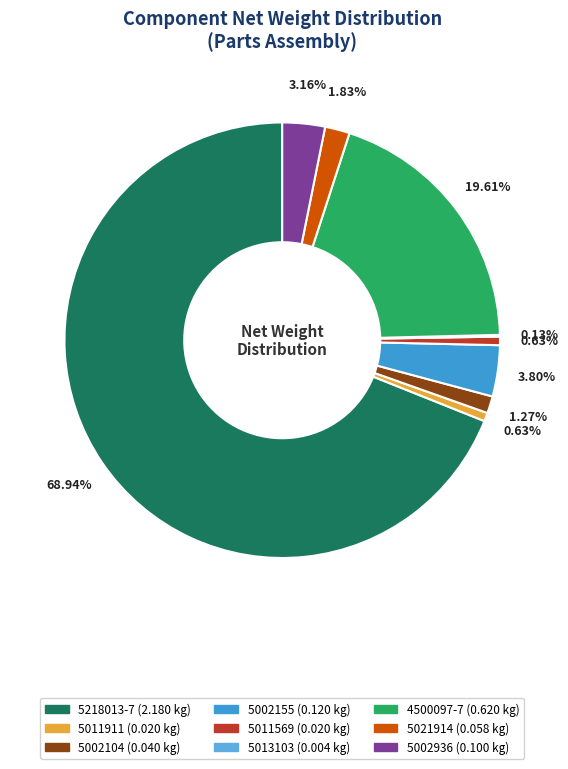

To the nearest percent, what is the combined percentage of 5002104 and 5011569?

2%